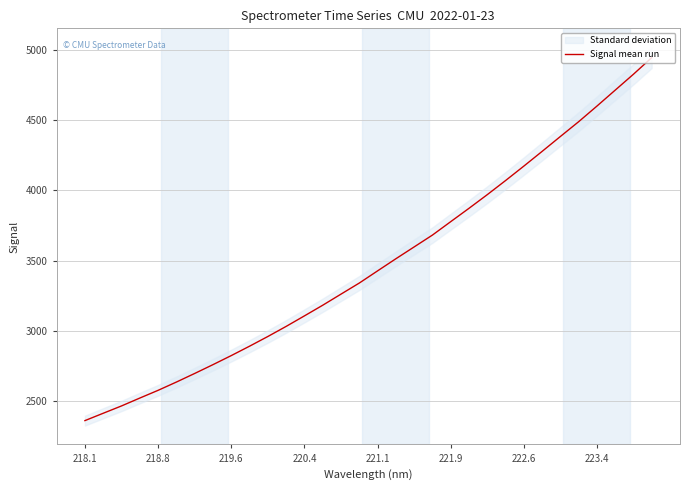

Is it true that Signal mean run equals 5767.8 at 222.6?

False